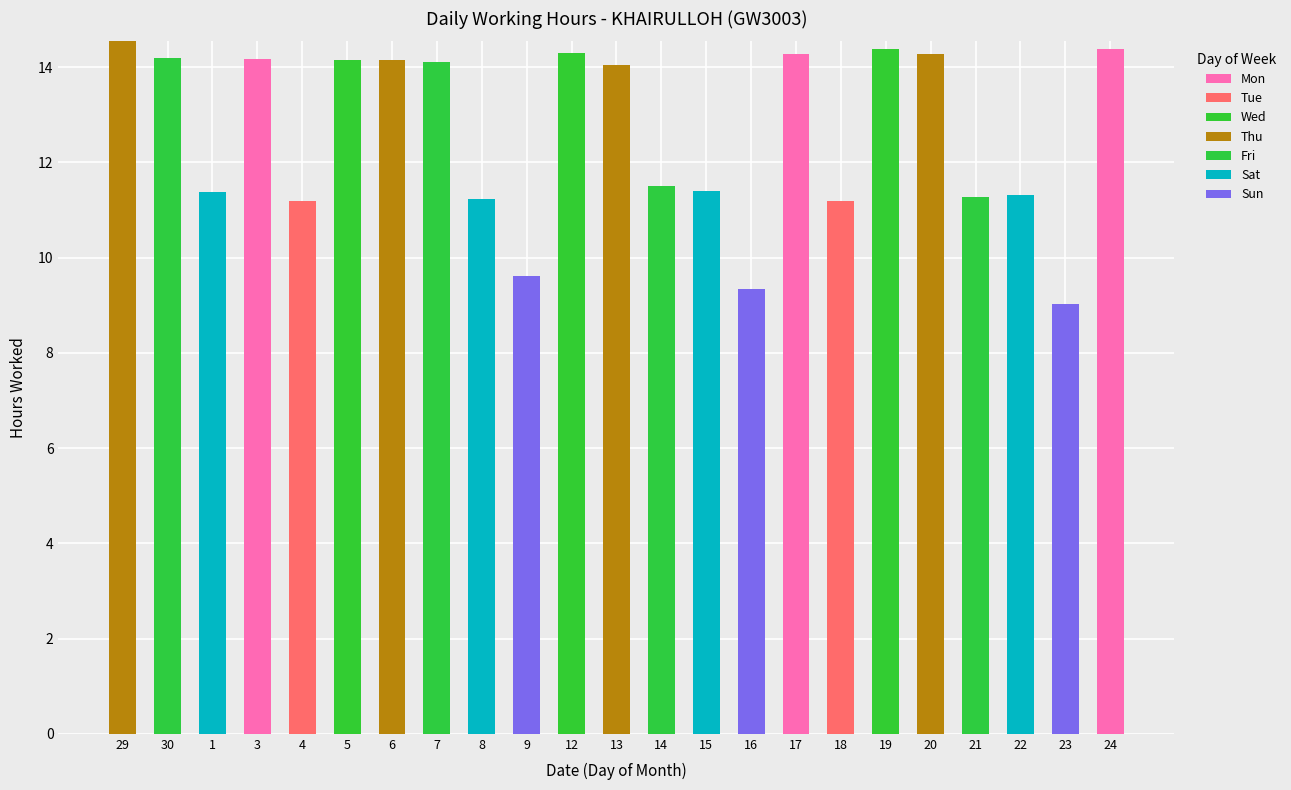

Count the number of categories in the chart.

23